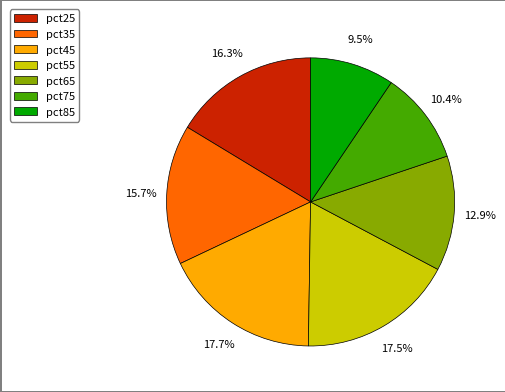

What is the smallest slice in the pie chart?

pct85